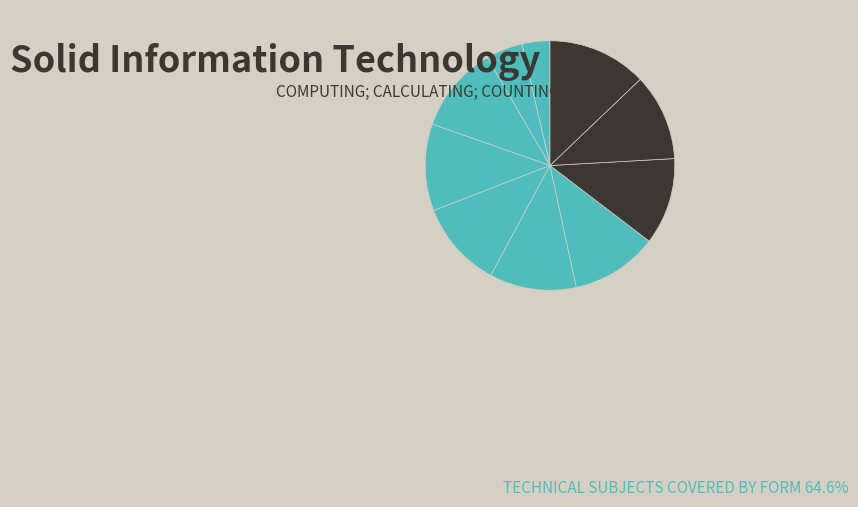

How many slices are in this pie chart?

10